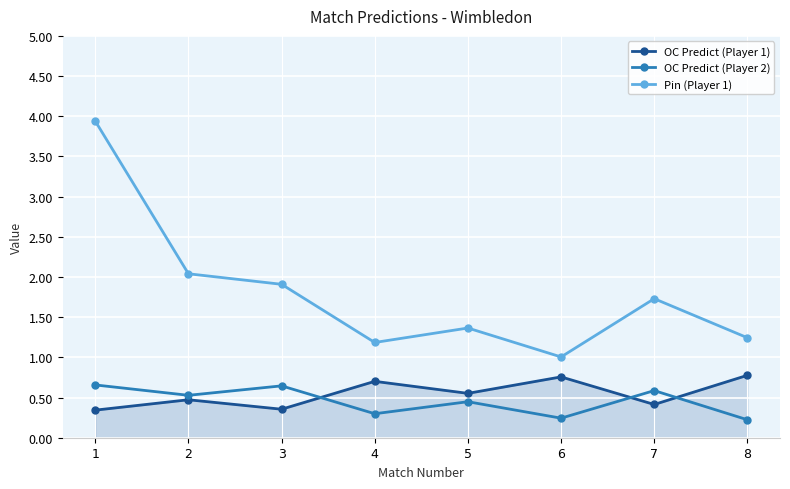

Which series has the largest range (max minus min)?

Pin (Player 1)